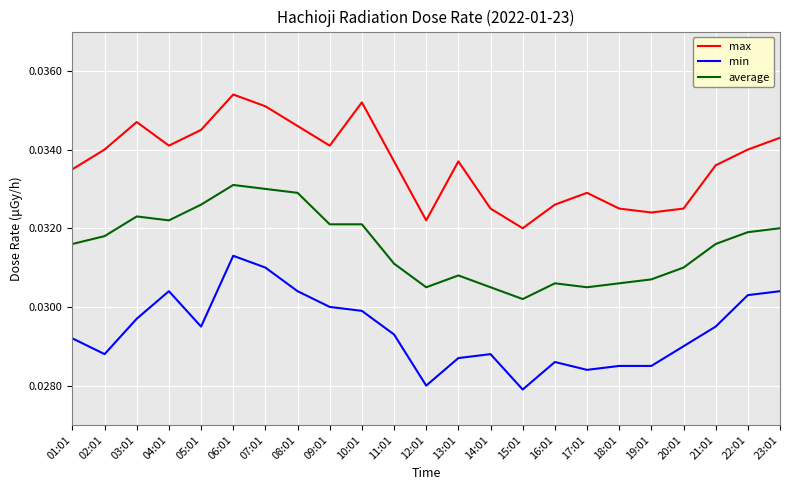

Is it true that max equals 0.1 at 06:01?

False